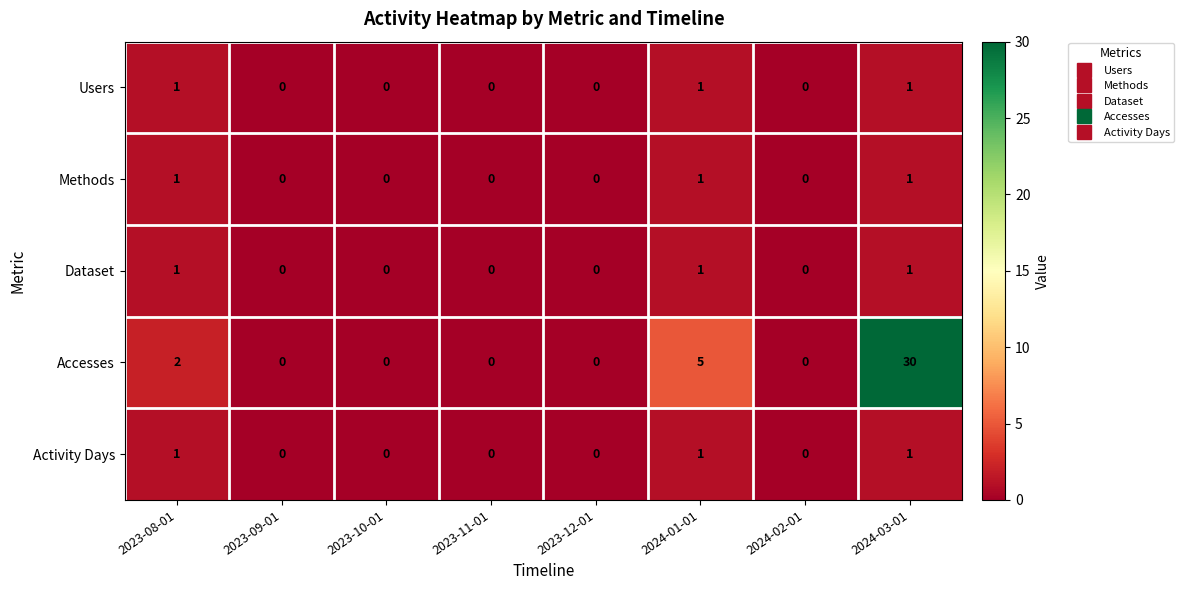

Which label corresponds to the largest value in the chart?

2024-03-01